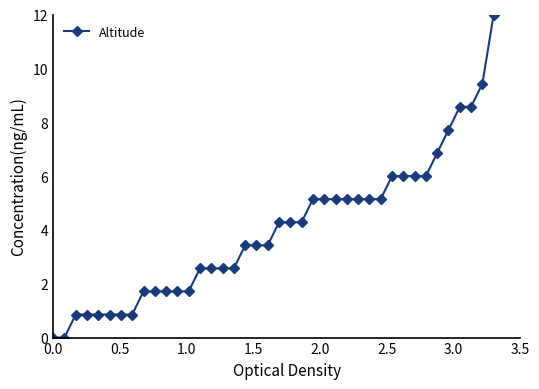

What is the maximum value shown in the chart?

12.0